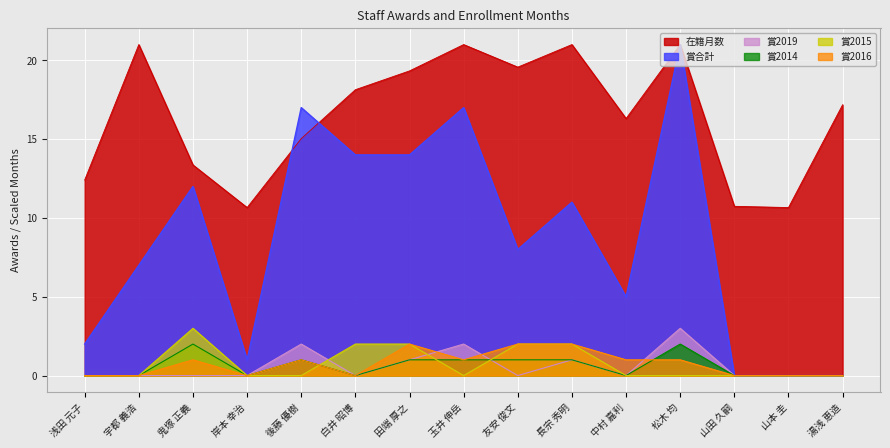

What position from the left is 友安 俊文?

9